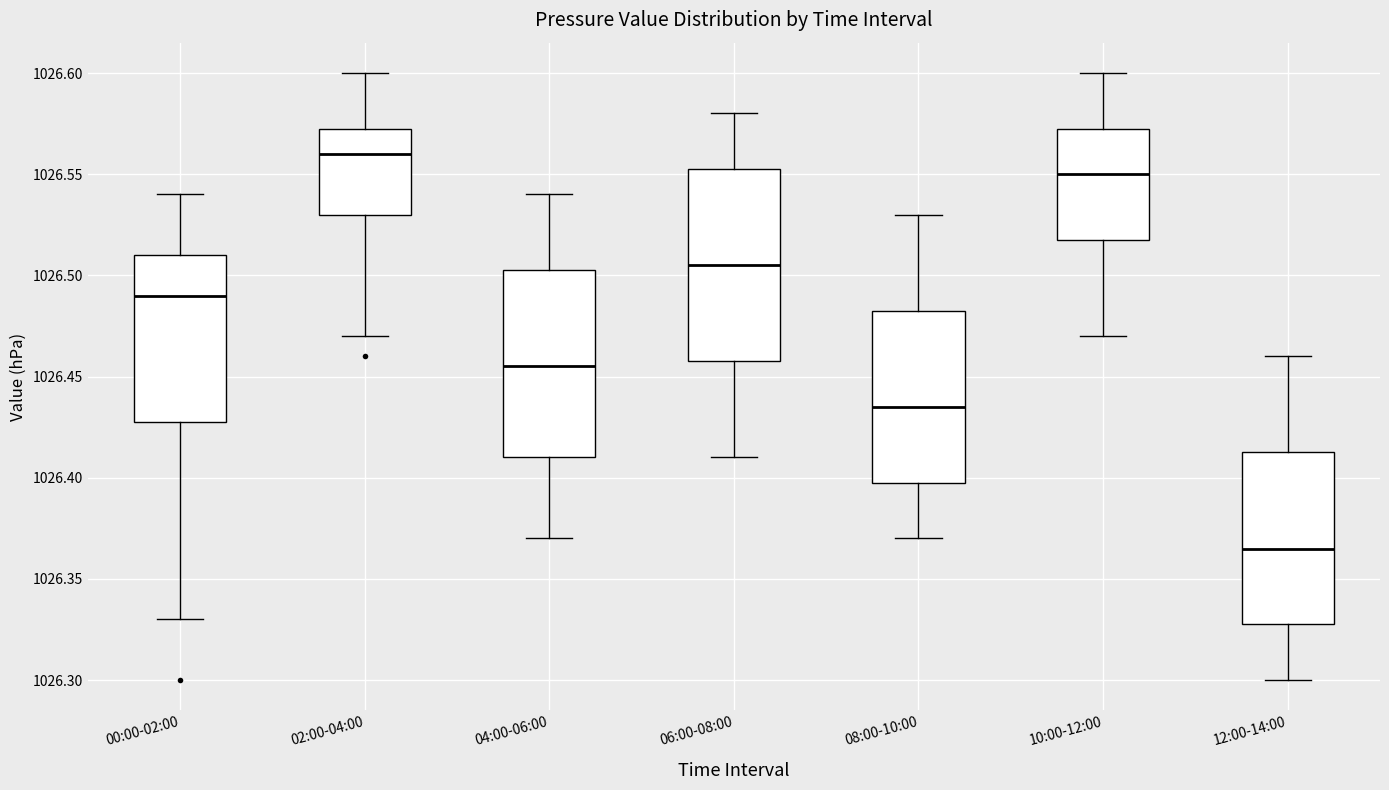

Which box's median line is the highest?

02:00-04:00